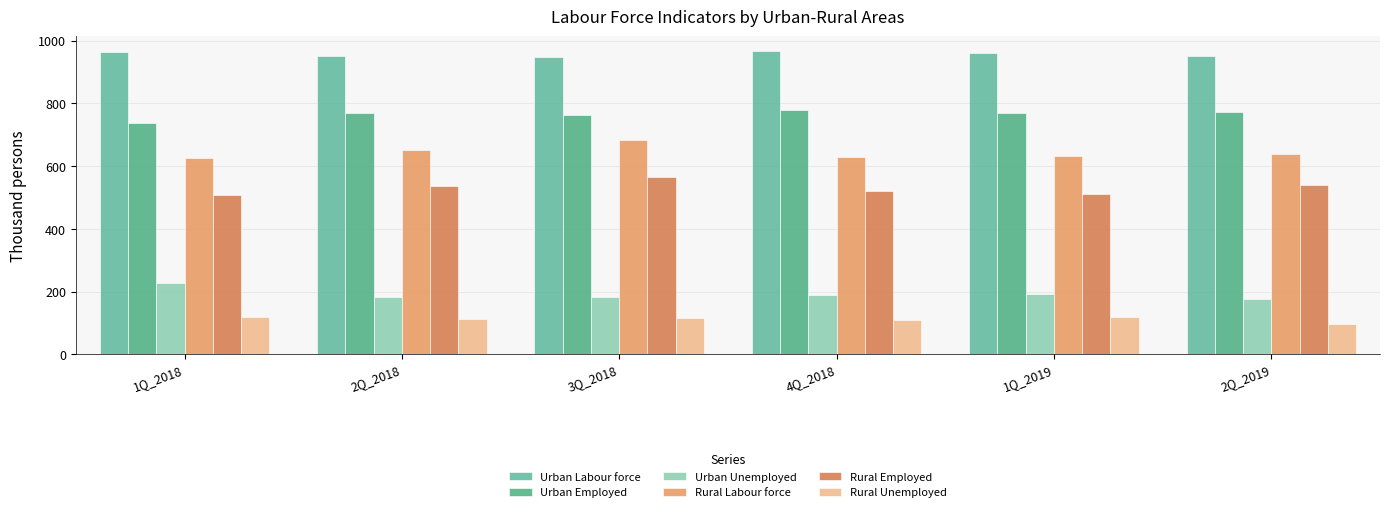

What is the label of the 2nd bar from the left?

2Q_2018